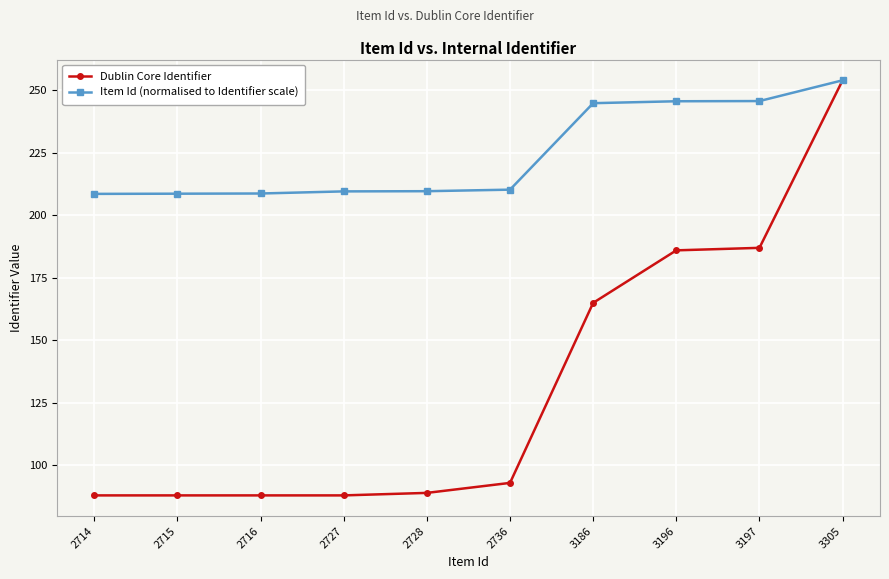

List the series in order of their overall mean, highest first.

Item Id (normalised to Identifier scale), Dublin Core Identifier